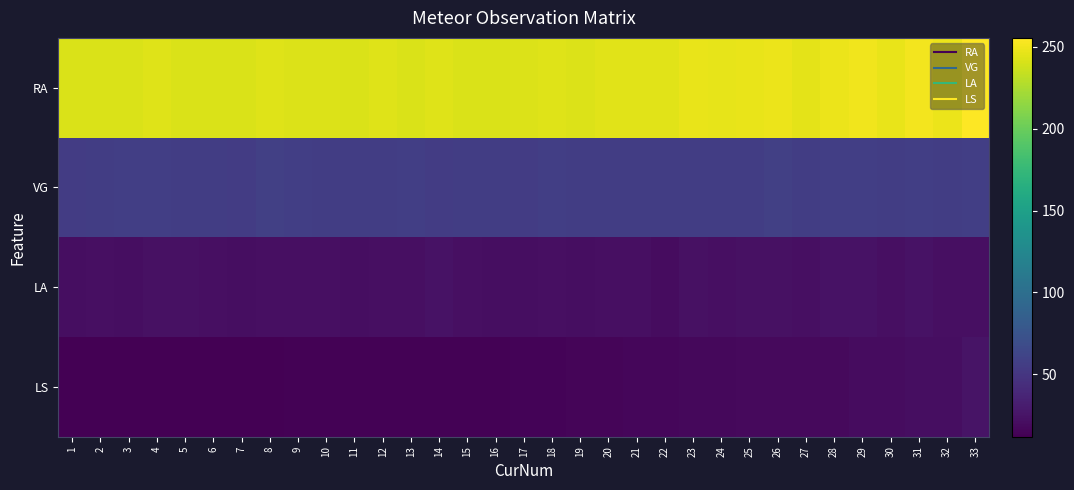

Which series has the widest spread of values?

RA